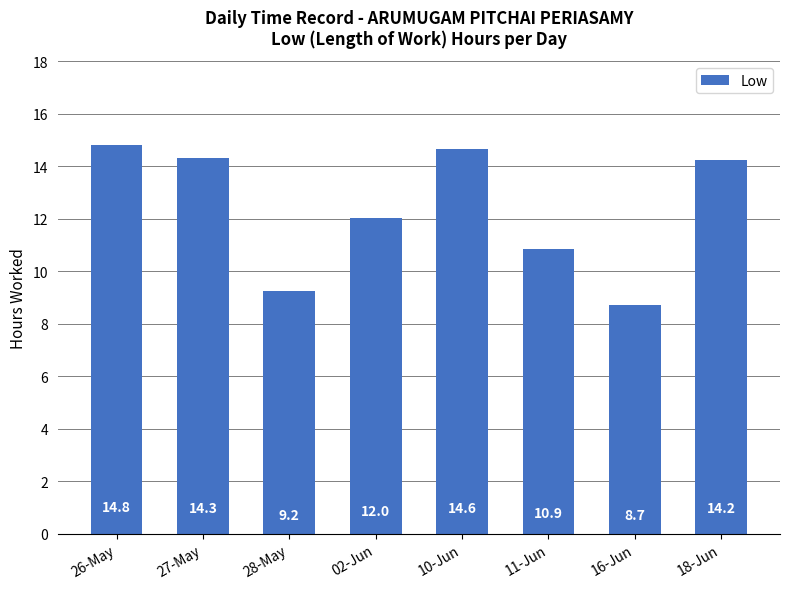

What is the change in value from 02-Jun to 18-Jun?

+2.2